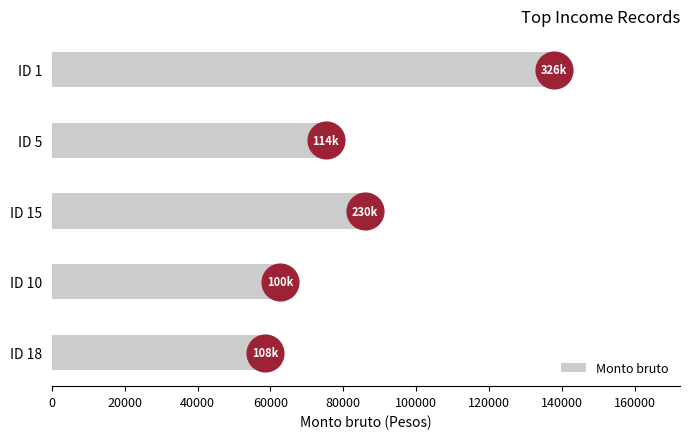

What is the average value of the Monto bruto series?

84009.4